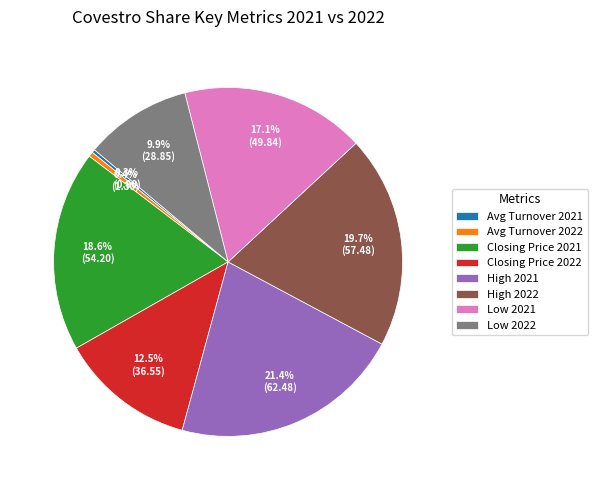

True or false: Low 2021 accounts for 24% of the total.

False